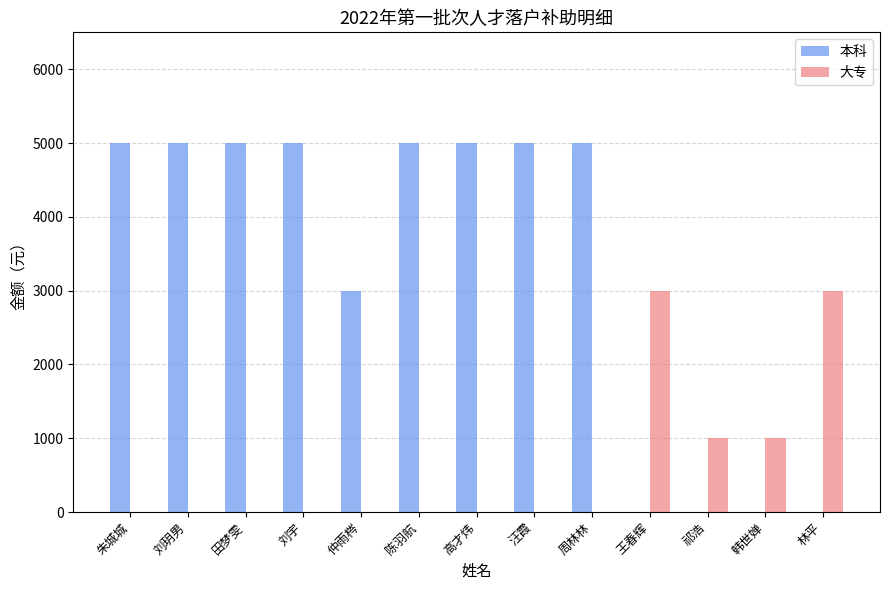

What is the sum of all 大专 values?

8000